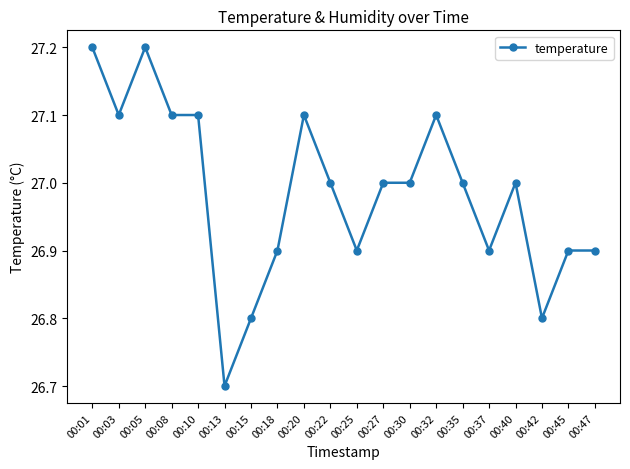

At which category does the data reach its first local peak?

00:05